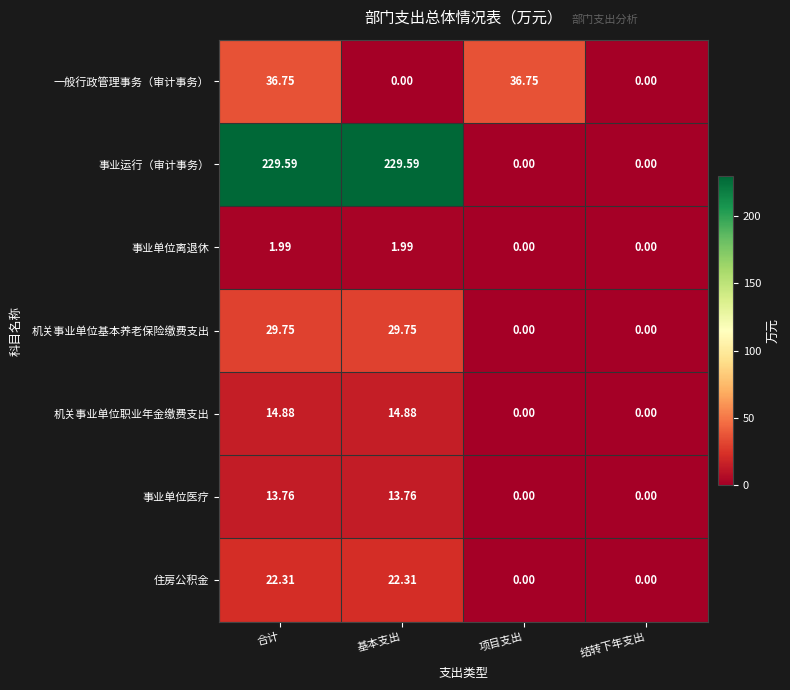

Which series has the largest range (max minus min)?

事业运行（审计事务）